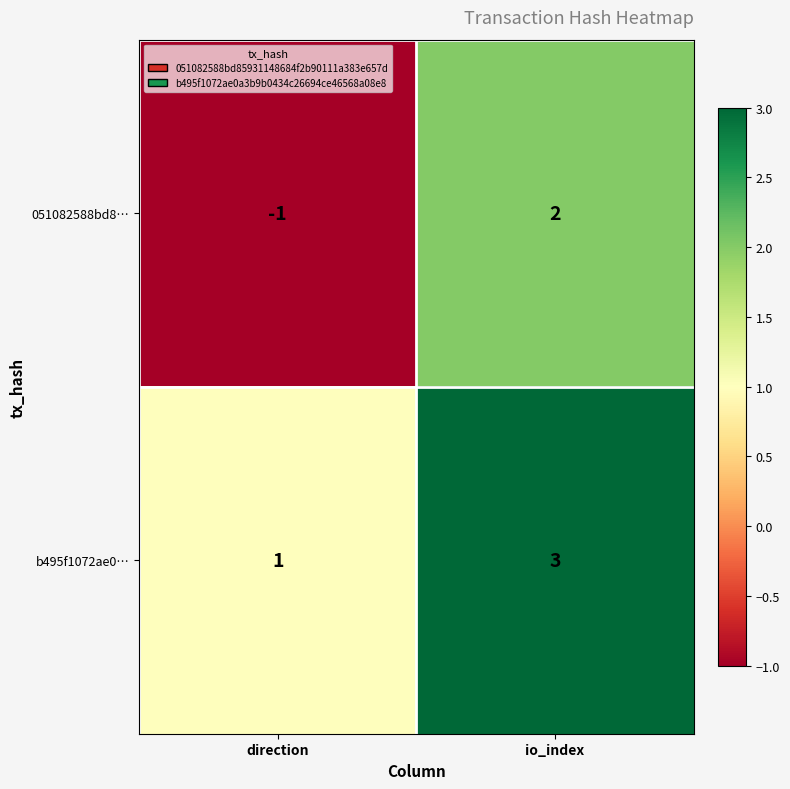

List the series in order of their peak value, highest first.

b495f1072ae0…, 051082588bd8…